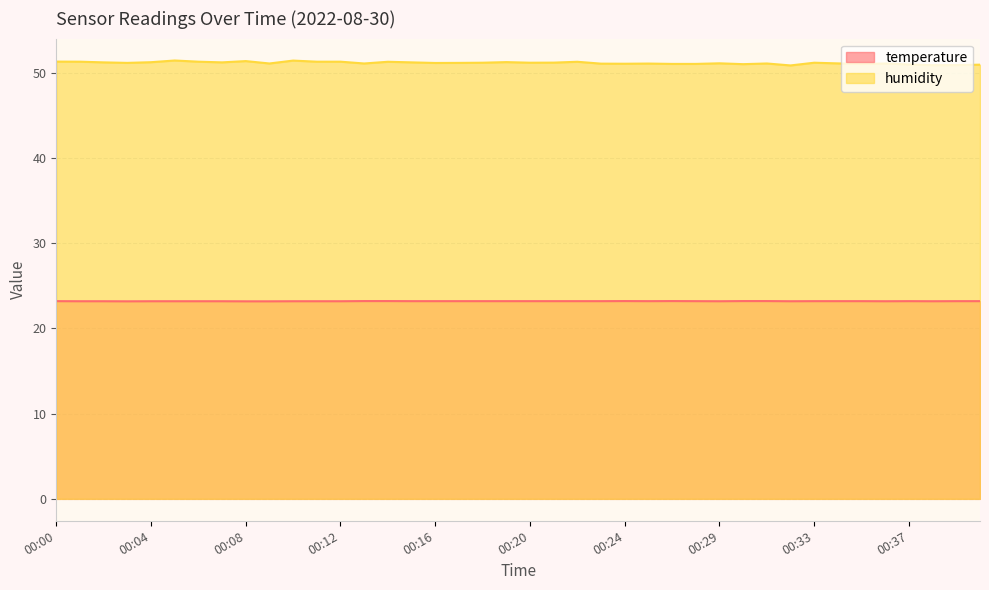

List the series in order of their peak value, lowest first.

temperature, humidity